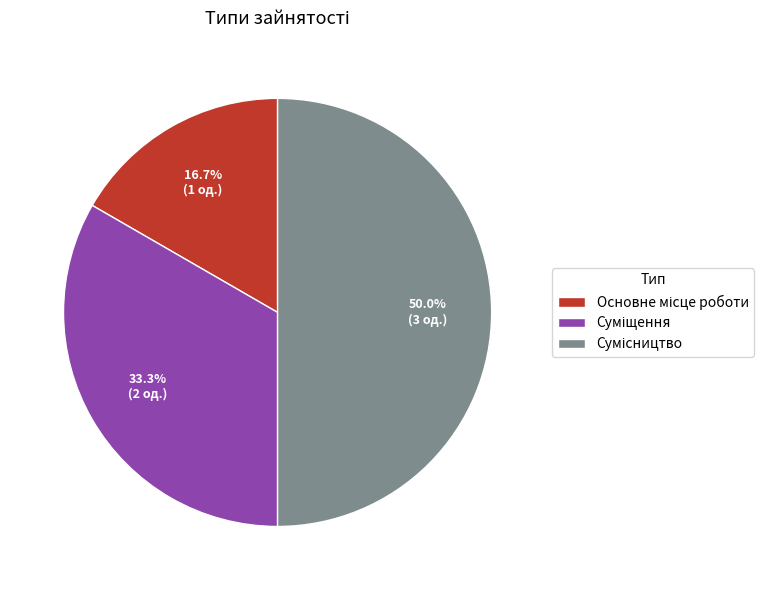

Is Основне місце роботи the majority of the pie?

No